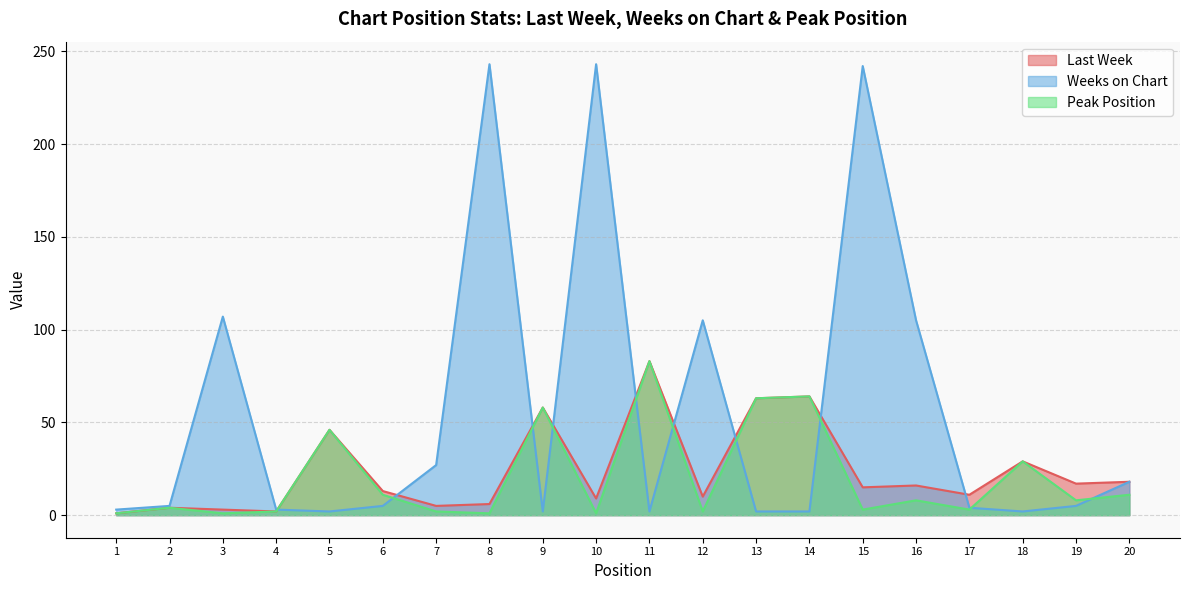

The Weeks on Chart series shows 105 at 12. True or false?

True